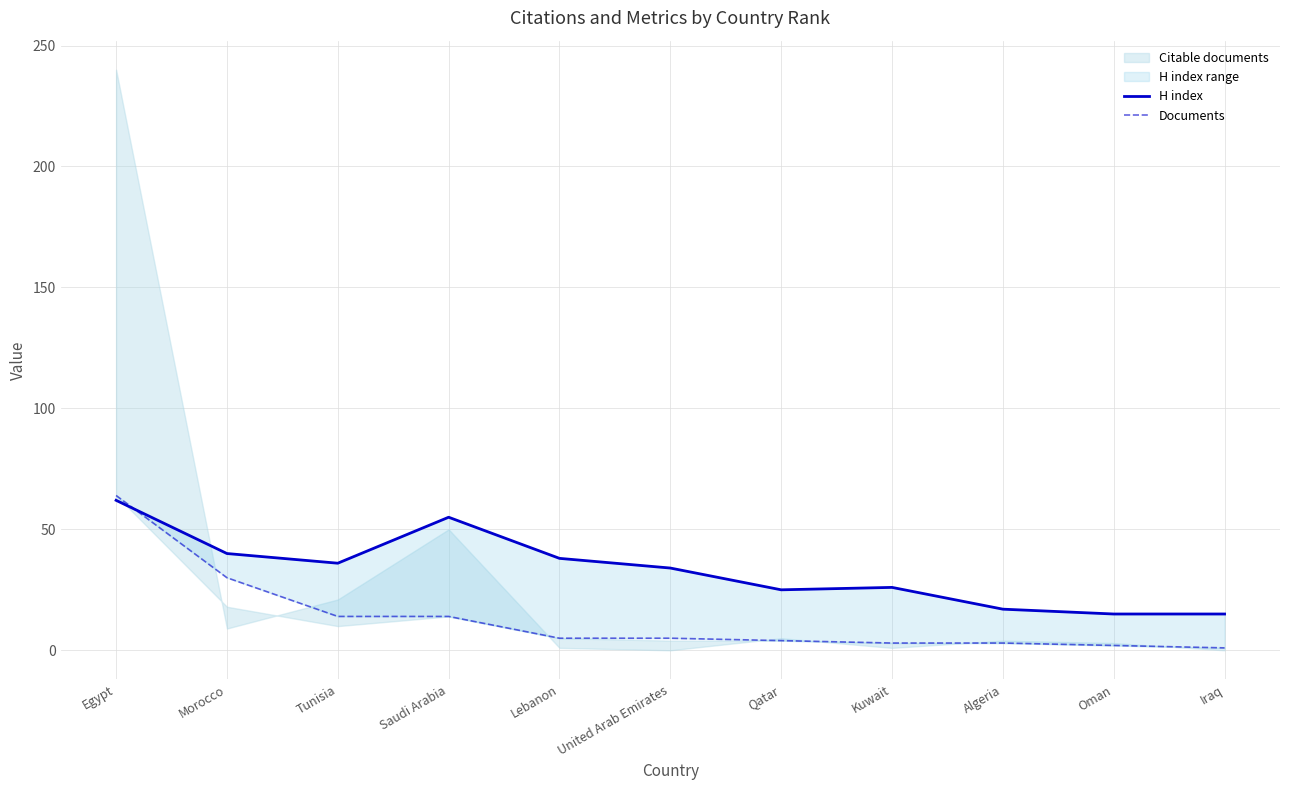

Is it true that Documents equals 2 at Oman?

True